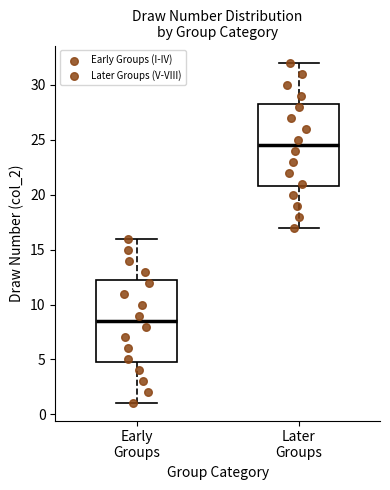

Which box's median line is the lowest?

Early Groups